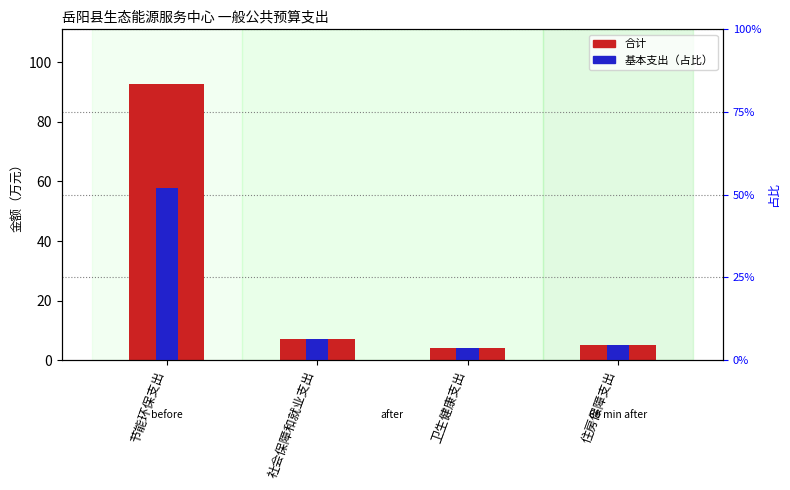

The 合计 series shows 7.0 at 社会保障和就业支出. True or false?

True